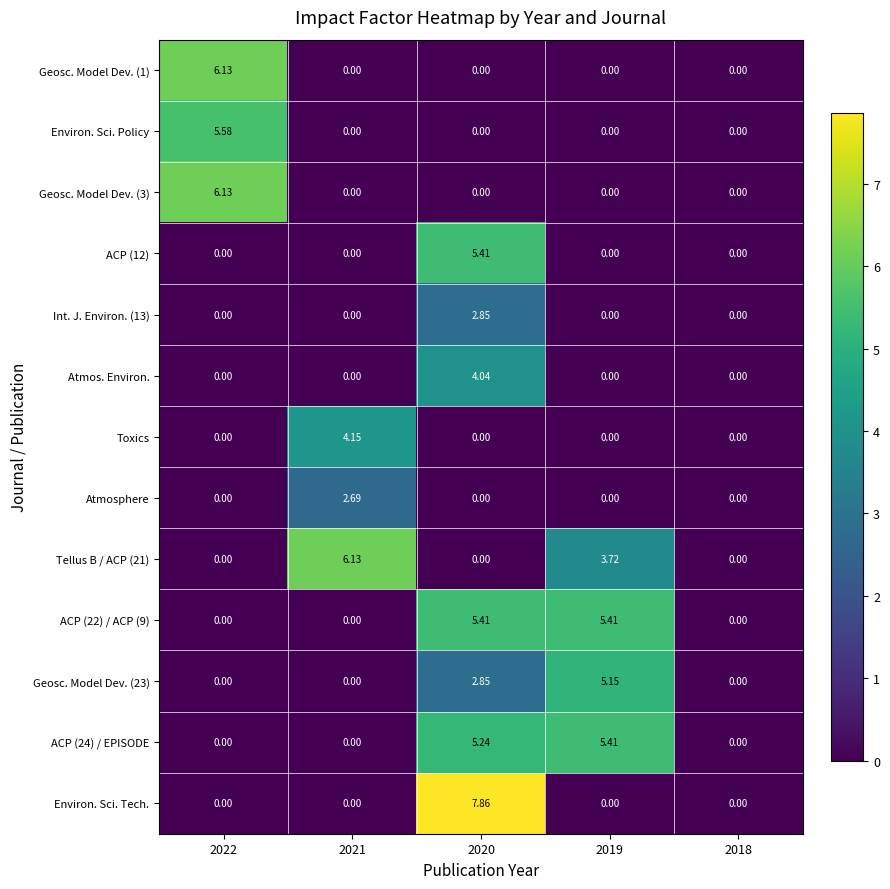

Which series changed the most between 2020 and 2019?

Environ. Sci. Tech.